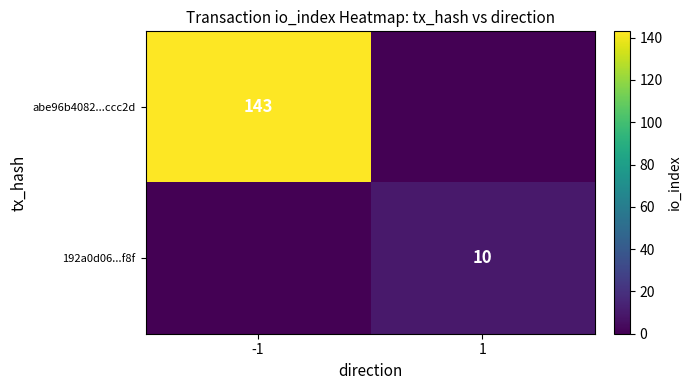

Is it true that abe96b4082...ccc2d equals 143 at -1?

True